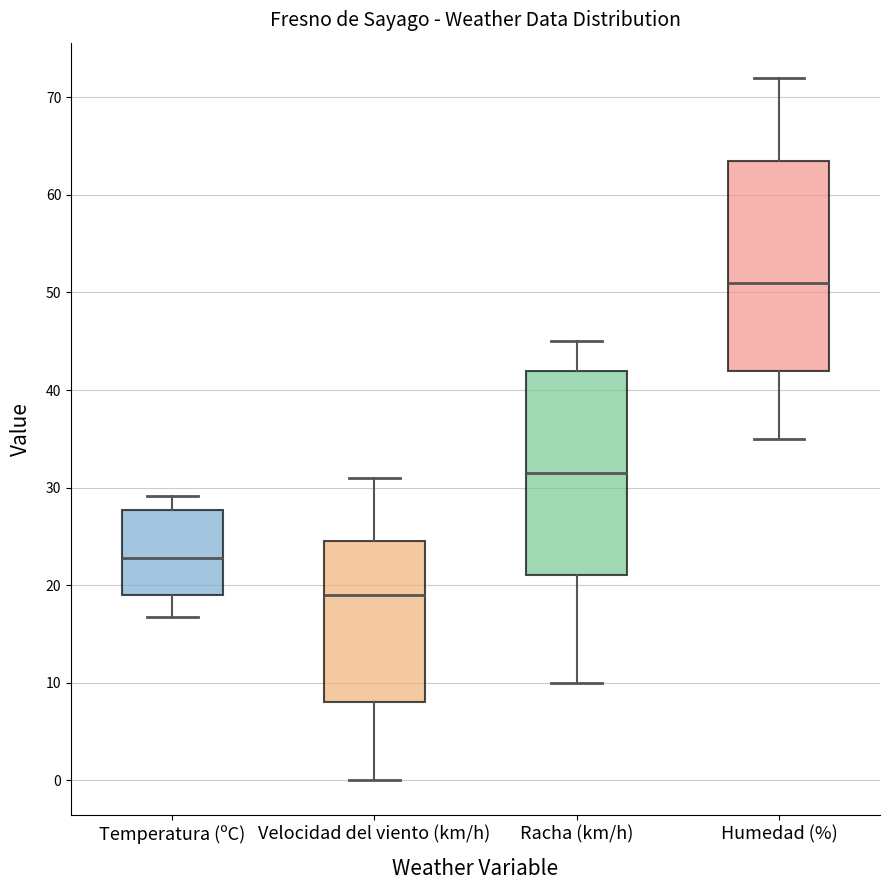

Which box has the lowest median line?

Velocidad del viento (km/h)